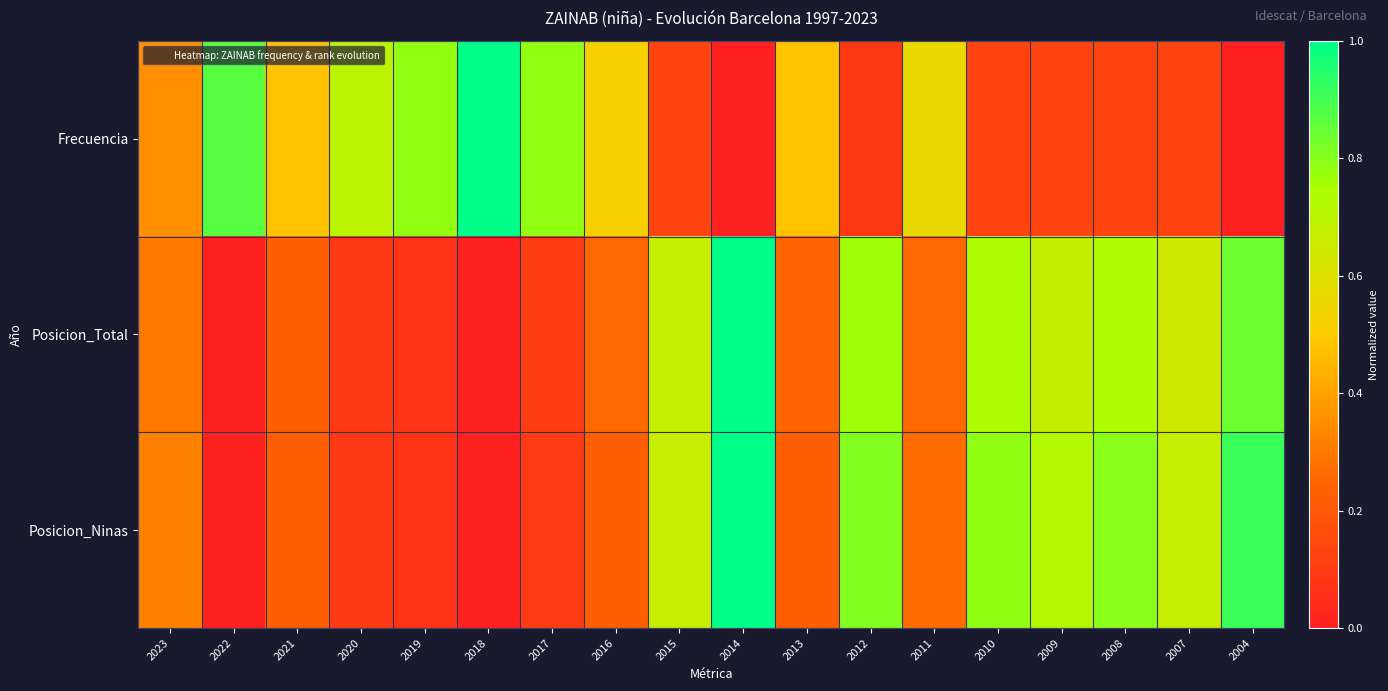

Reading left to right, transcribe all the data shown in this chart.

Frecuencia: 2023=0.3	2022=0.9	2021=0.5	2020=0.7	2019=0.8	2018=1.0	2017=0.8	2016=0.5	2015=0.1	2014=0.0	2013=0.5	2012=0.1	2011=0.6	2010=0.1	2009=0.1	2008=0.1	2007=0.1	2004=0.0
Posicion_Total: 2023=0.3	2022=0.0	2021=0.2	2020=0.1	2019=0.1	2018=0.0	2017=0.1	2016=0.3	2015=0.7	2014=1.0	2013=0.2	2012=0.8	2011=0.3	2010=0.7	2009=0.7	2008=0.7	2007=0.6	2004=0.8
Posicion_Ninas: 2023=0.3	2022=0.0	2021=0.2	2020=0.1	2019=0.1	2018=0.0	2017=0.1	2016=0.2	2015=0.7	2014=1.0	2013=0.2	2012=0.8	2011=0.3	2010=0.8	2009=0.7	2008=0.8	2007=0.7	2004=0.9